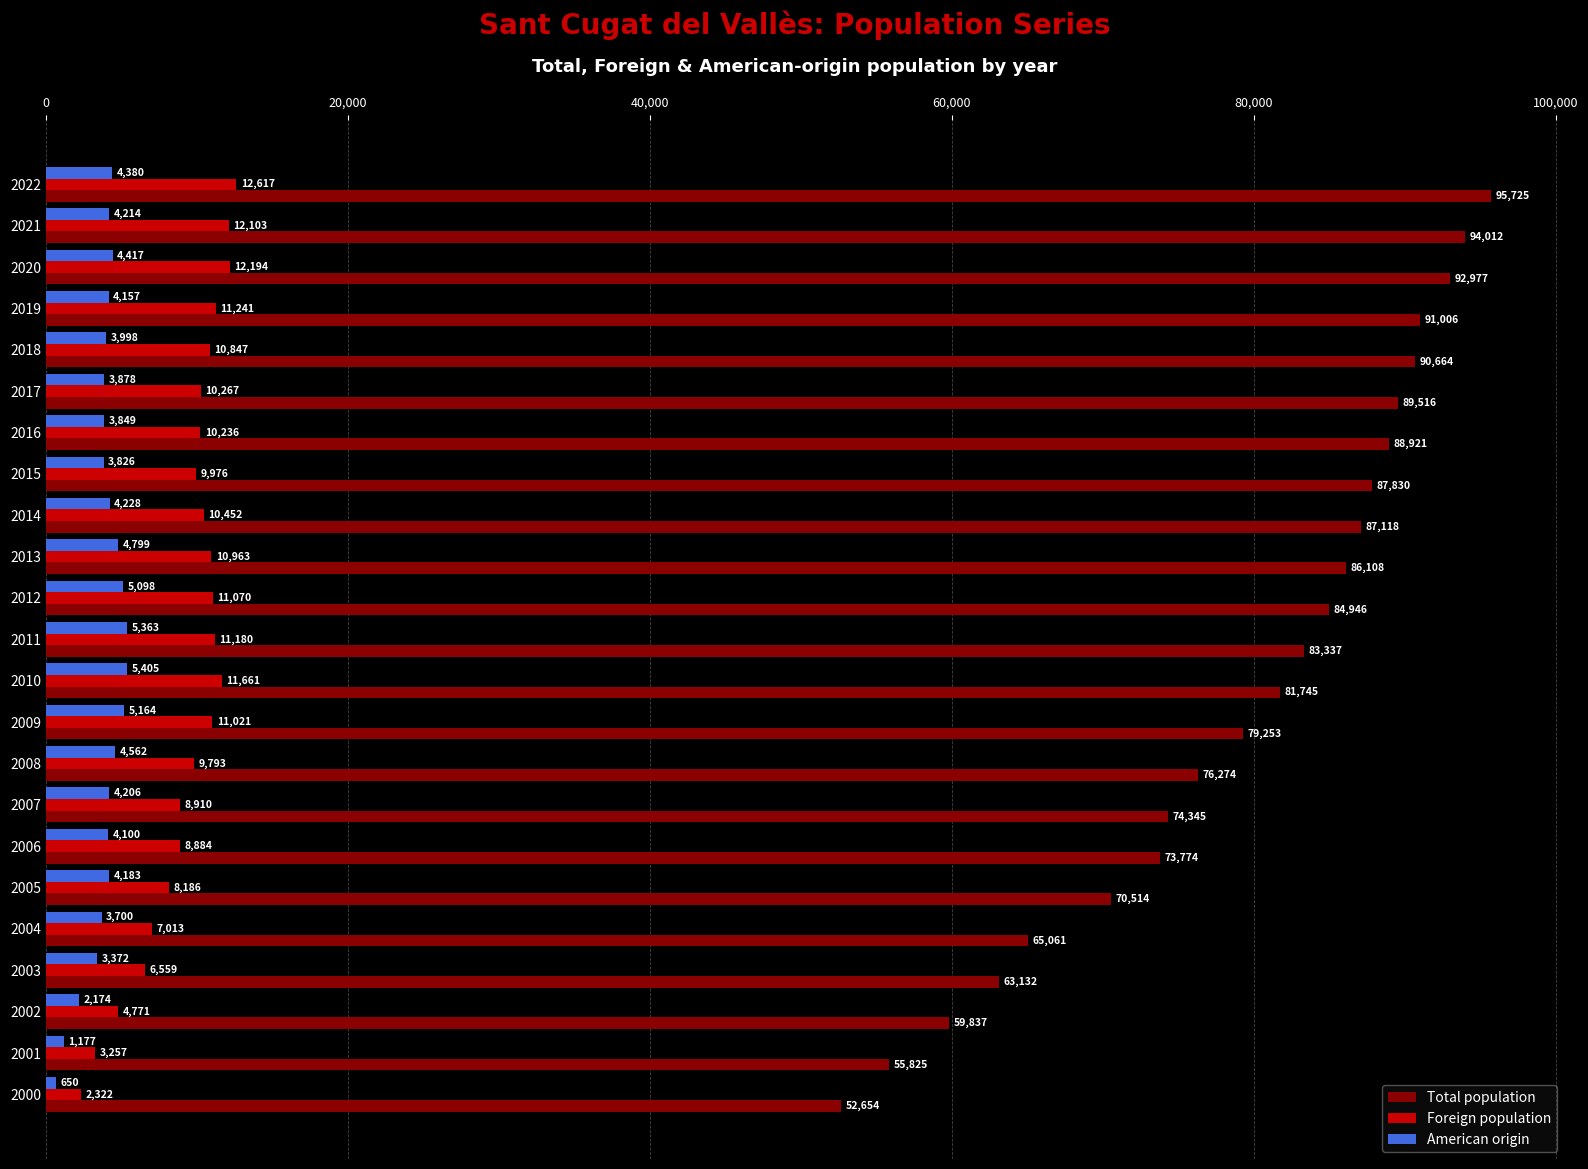

What is the spread (max minus min) of values at 2019?

86849